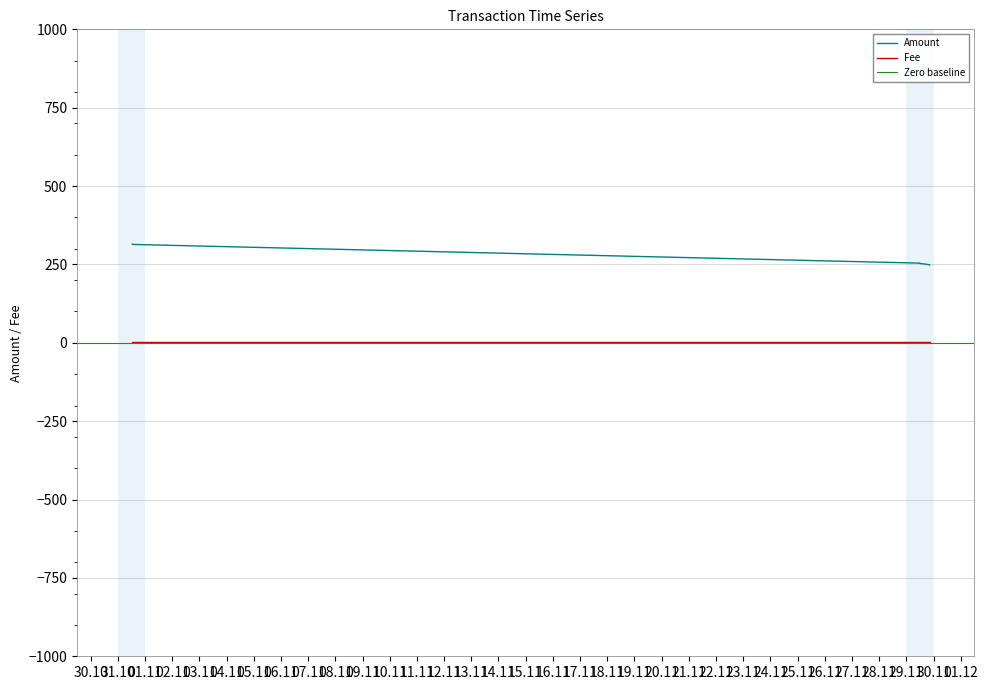

What is the greatest value displayed?

314.8